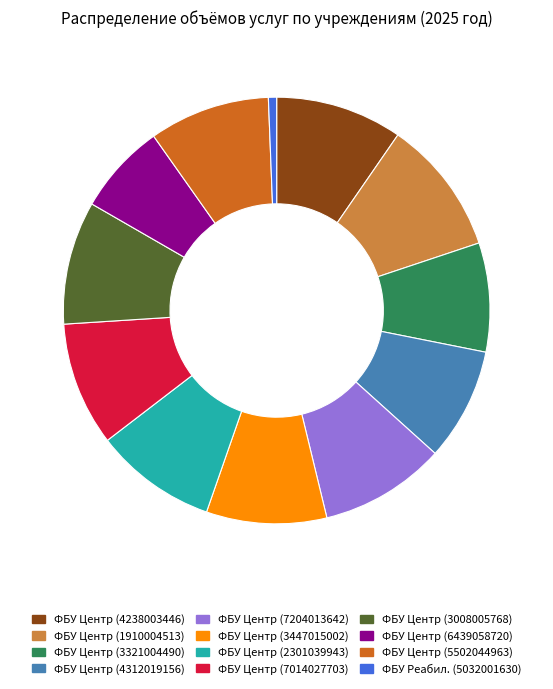

Combined, do ФБУ Центр (2301039943) and ФБУ Центр (7204013642) account for over 50%?

No